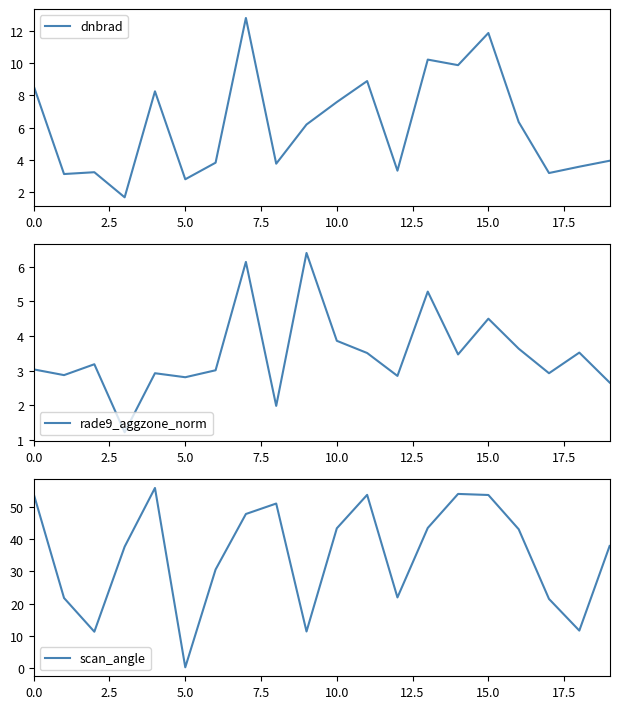

Does the chart display data point markers on the line(s)?

No